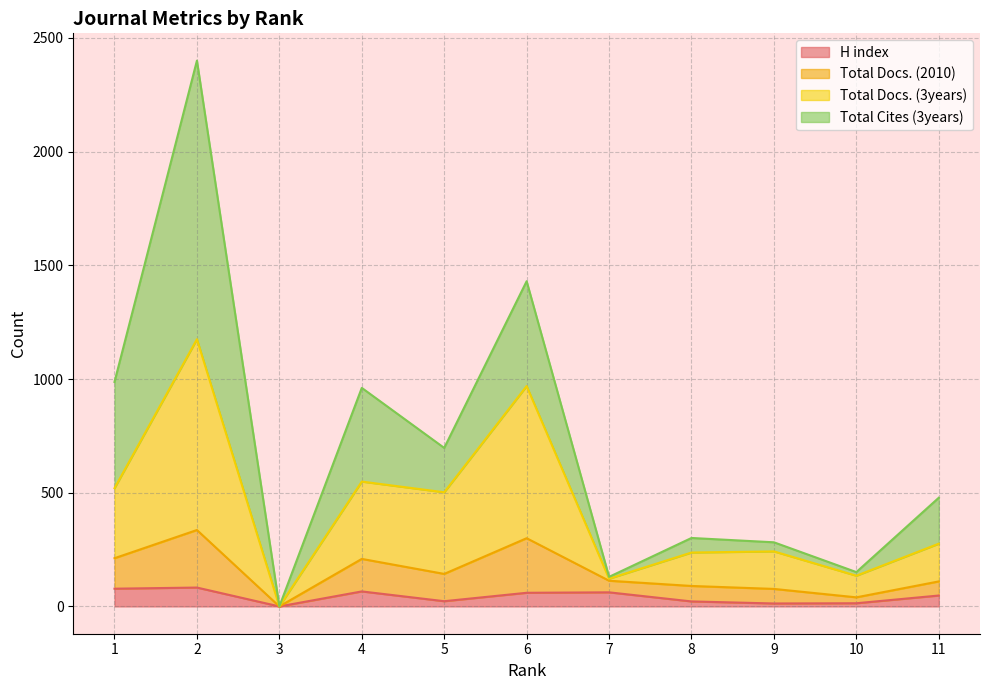

What is the highest value of the H index series?

83